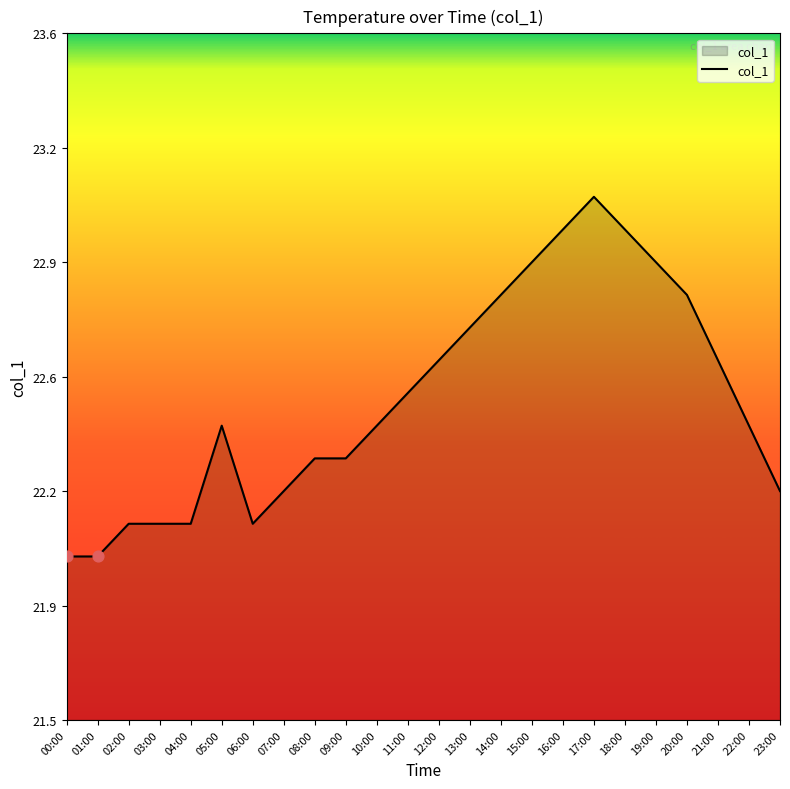

Approximately how many times larger is the value at 08:00 compared to 22:00?

1.0